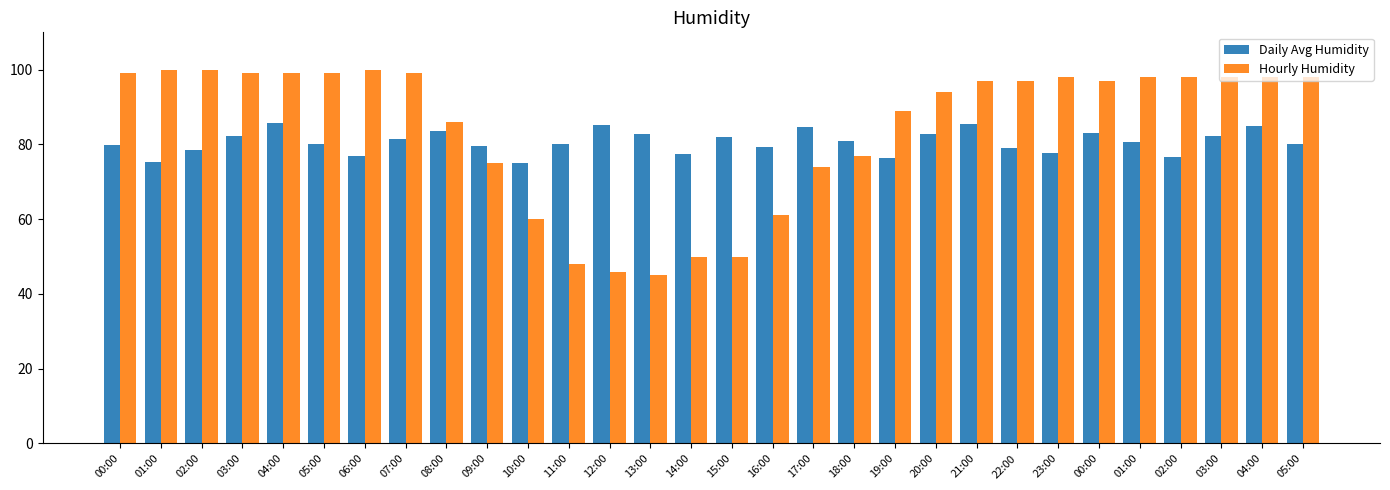

How many distinct data groups are displayed?

2